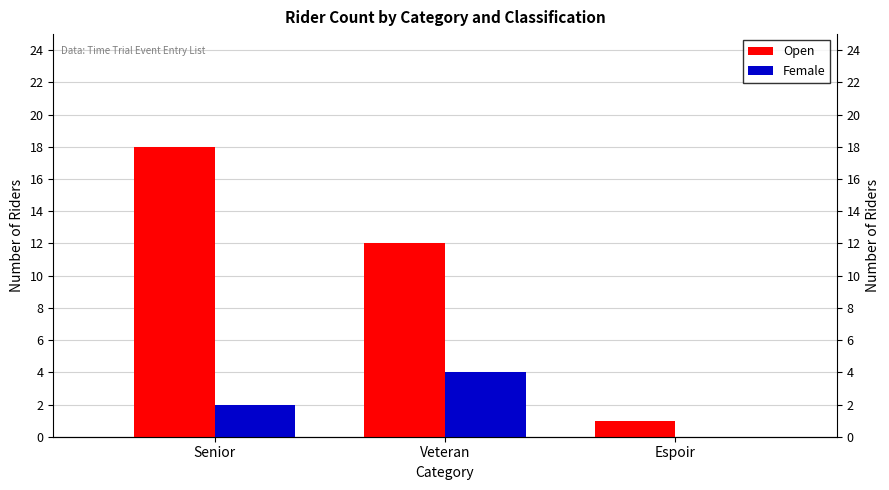

The Open series shows 18 at Senior. True or false?

True